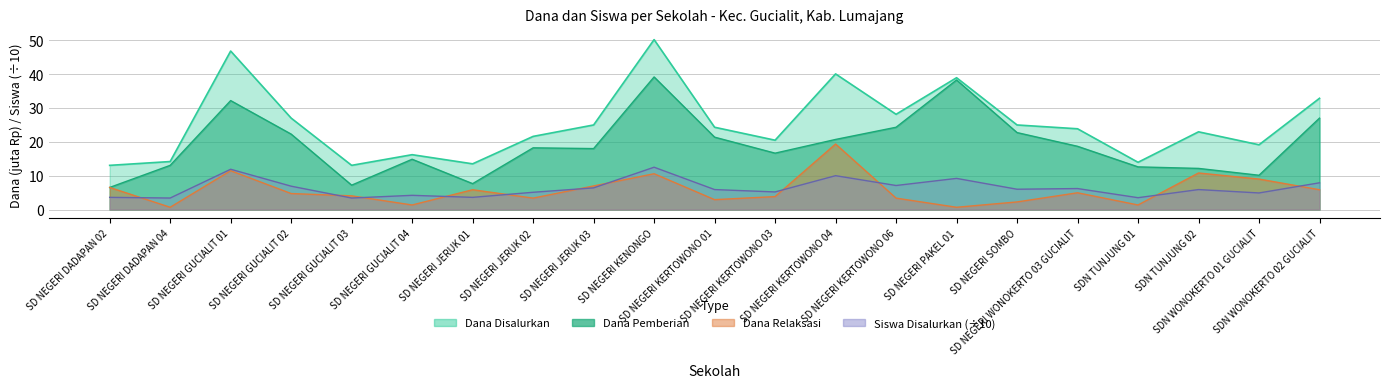

At how many categories does at least one series exceed 9?

21